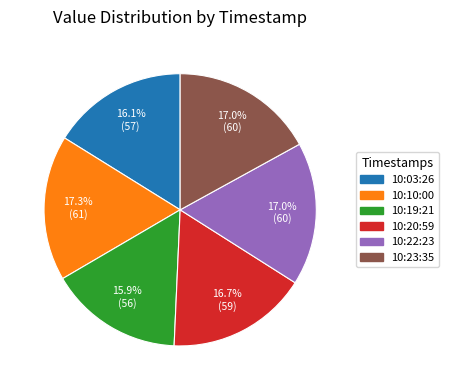

How much of the chart is everything except 10:20:59?

83.3%